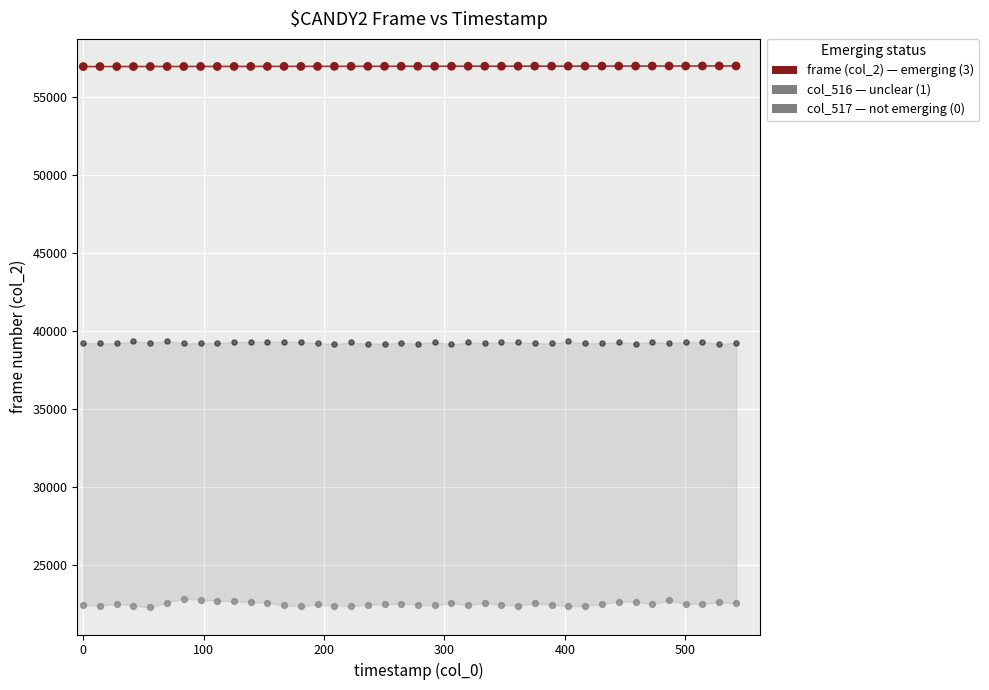

Across all data points, what is the range of Y values (max minus min)?

34705